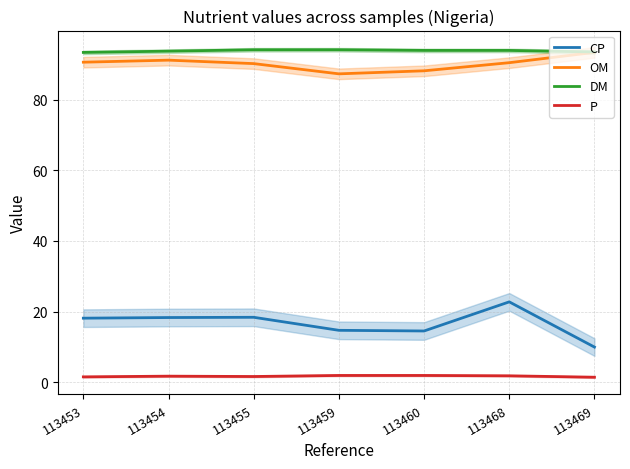

At which category does the chart reach its minimum across all series?

113469